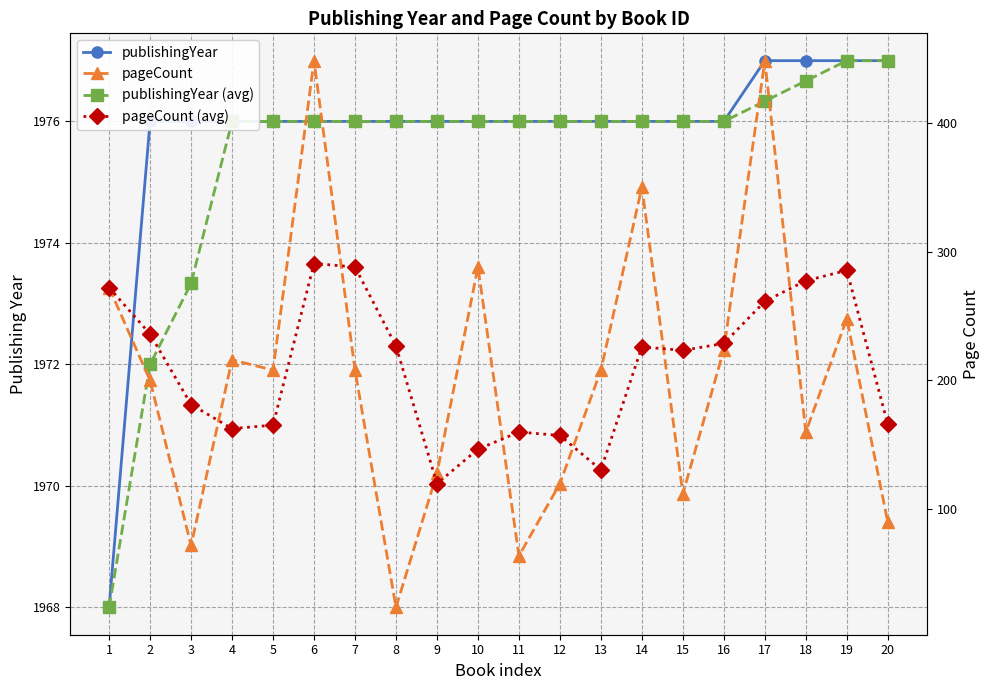

Which series has the largest total across all categories?

publishingYear